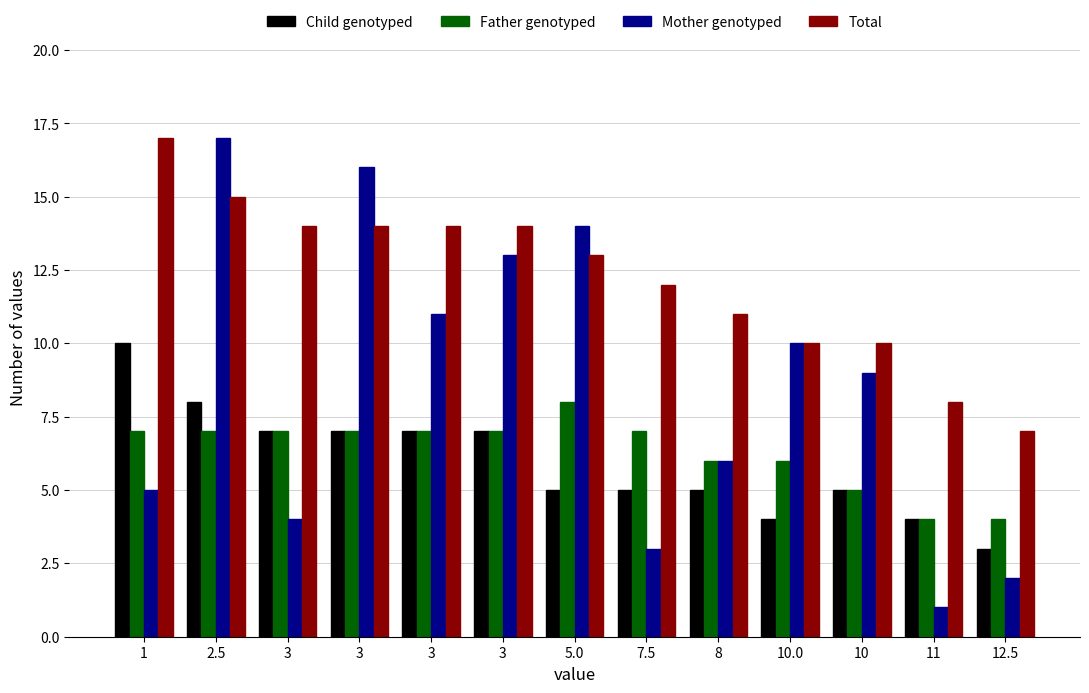

How many distinct data groups are displayed?

4